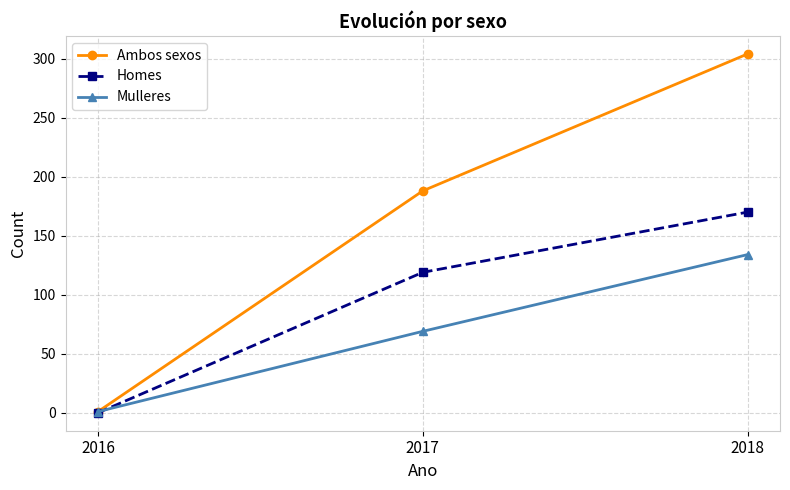

List the series in order of their overall mean, highest first.

Ambos sexos, Homes, Mulleres